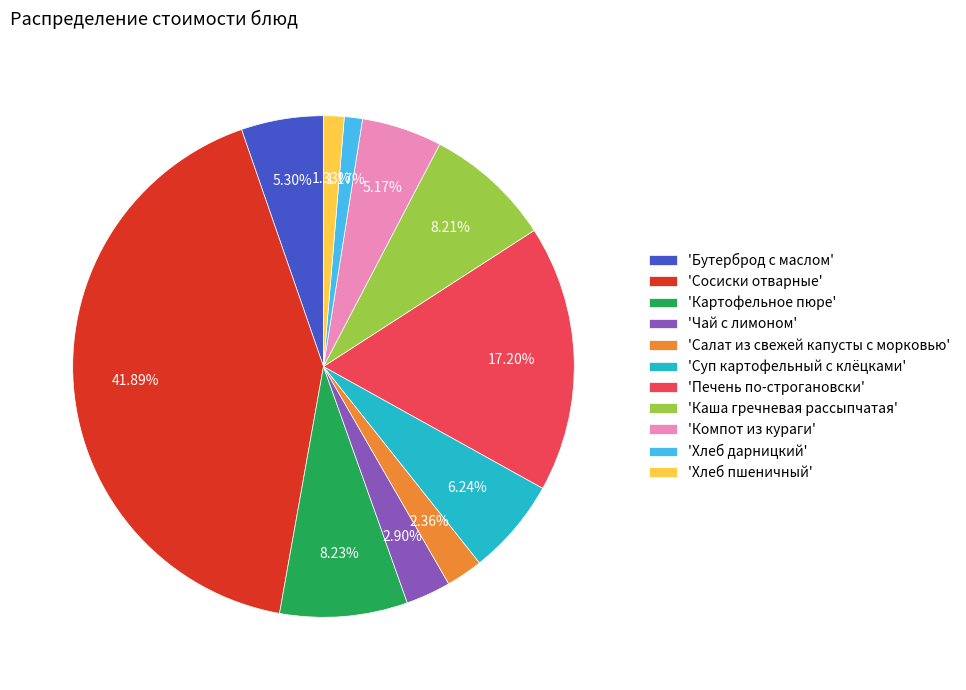

Is the sum of 'Каша гречневая рассыпчатая' and 'Хлеб пшеничный' greater than half?

No